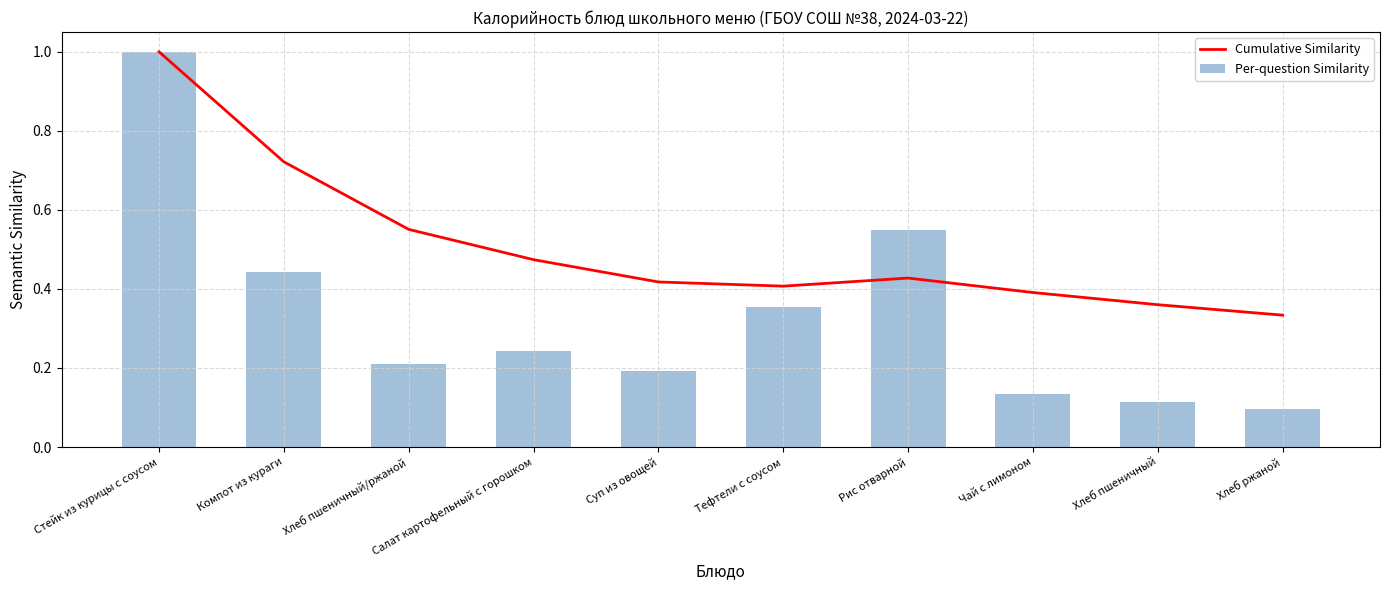

What is the average value of the Per-question Similarity series?

0.3